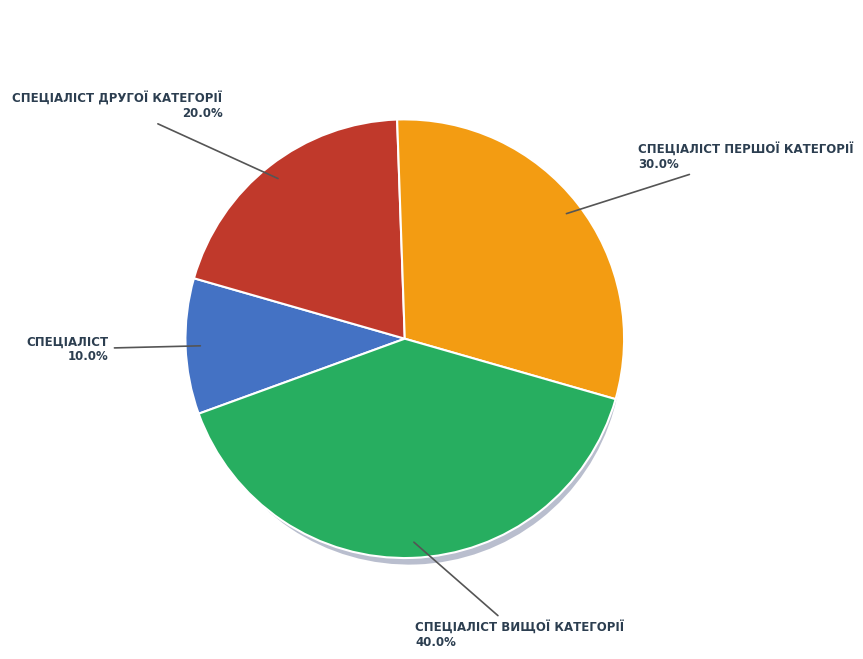

Combined, what portion of the pie is Спеціаліст другої категорії and Спеціаліст вищої категорії?

60.0%